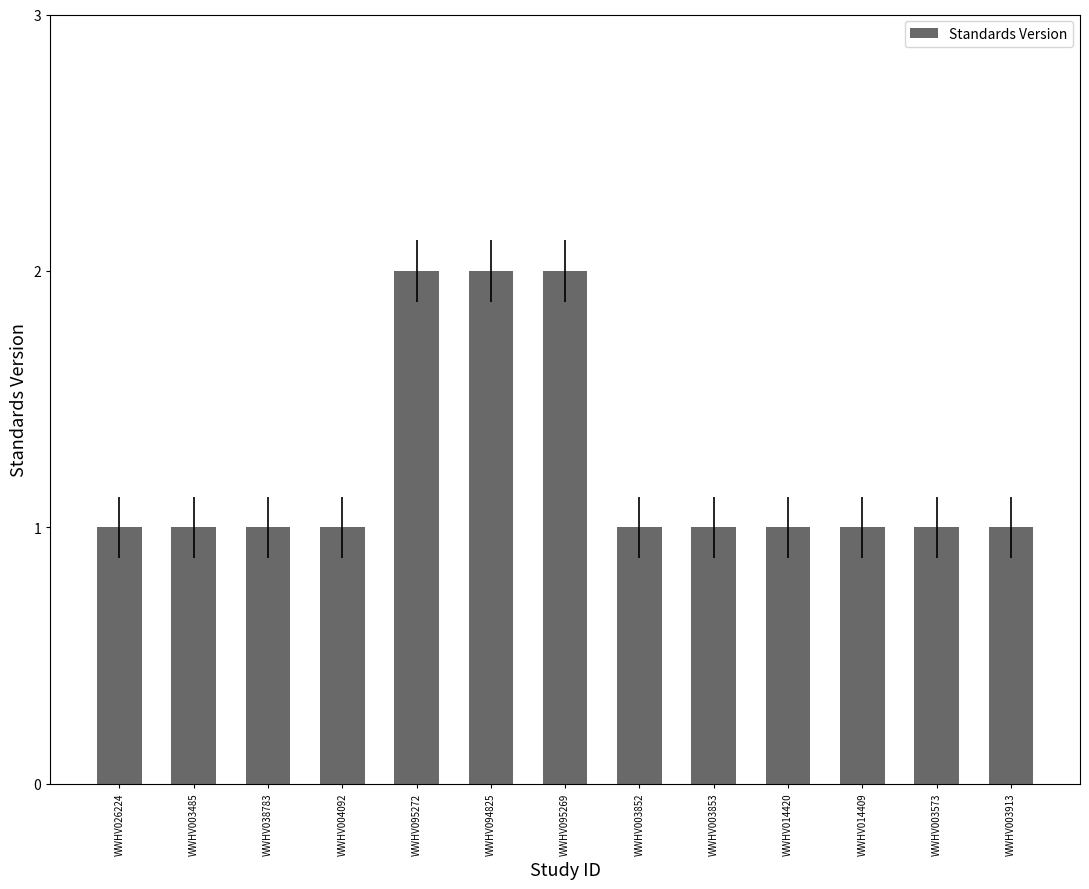

What position from the right is WWHV095269?

7